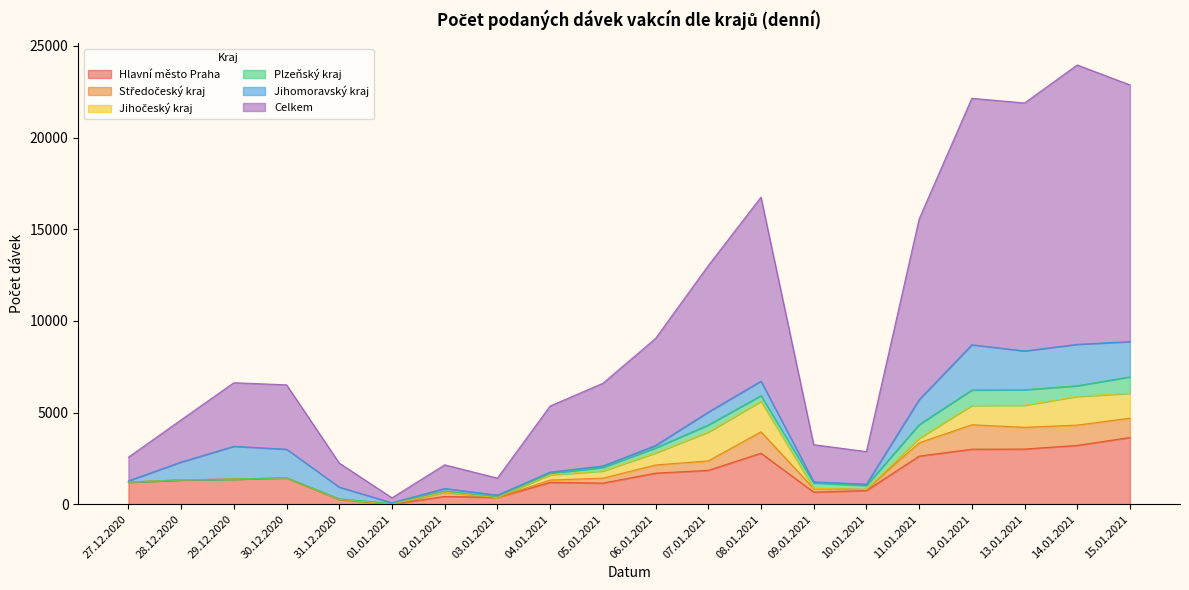

Which series has the widest spread of values?

Celkem